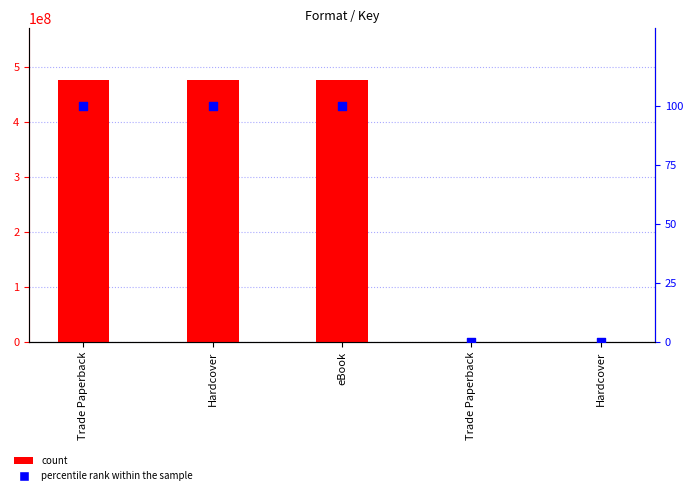

What are all the series names shown in the legend?

count, percentile rank within the sample